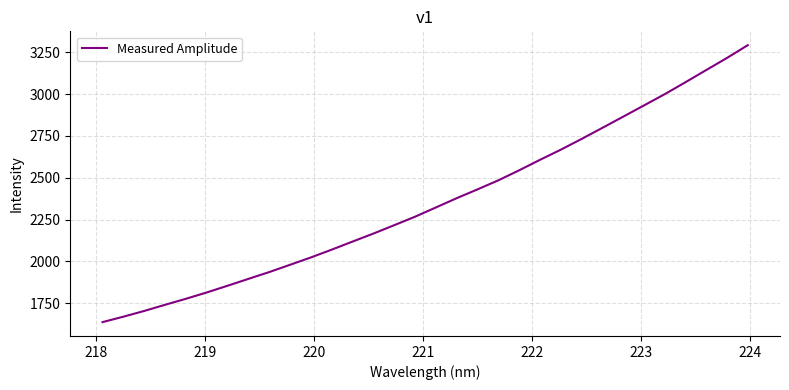

How many lines are shown in the chart?

1